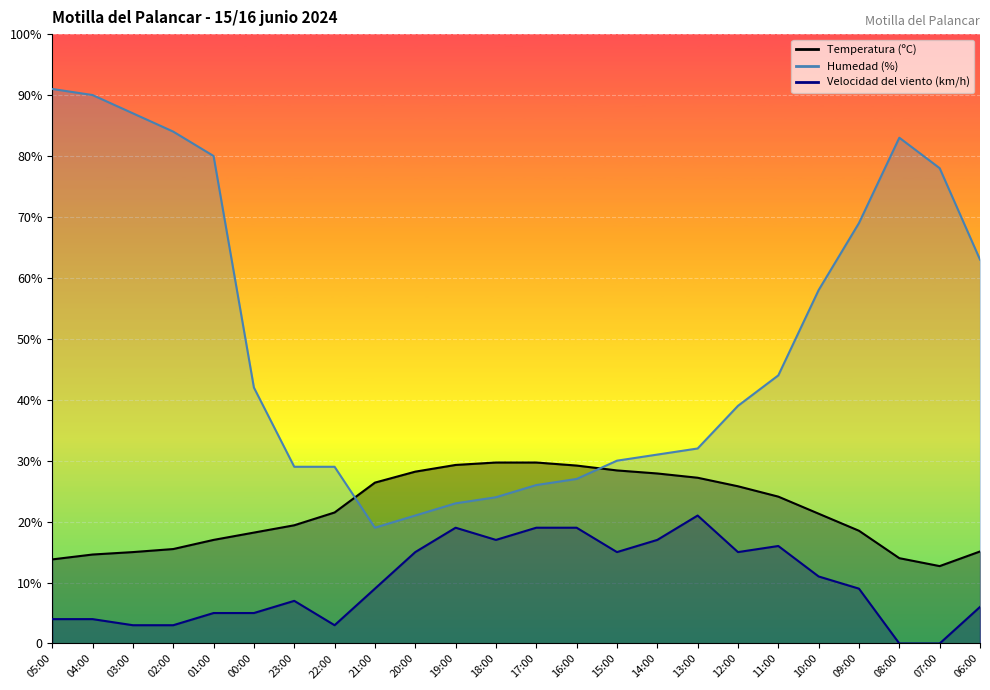

How many data points in Velocidad del viento (km/h) are less than 9?

11